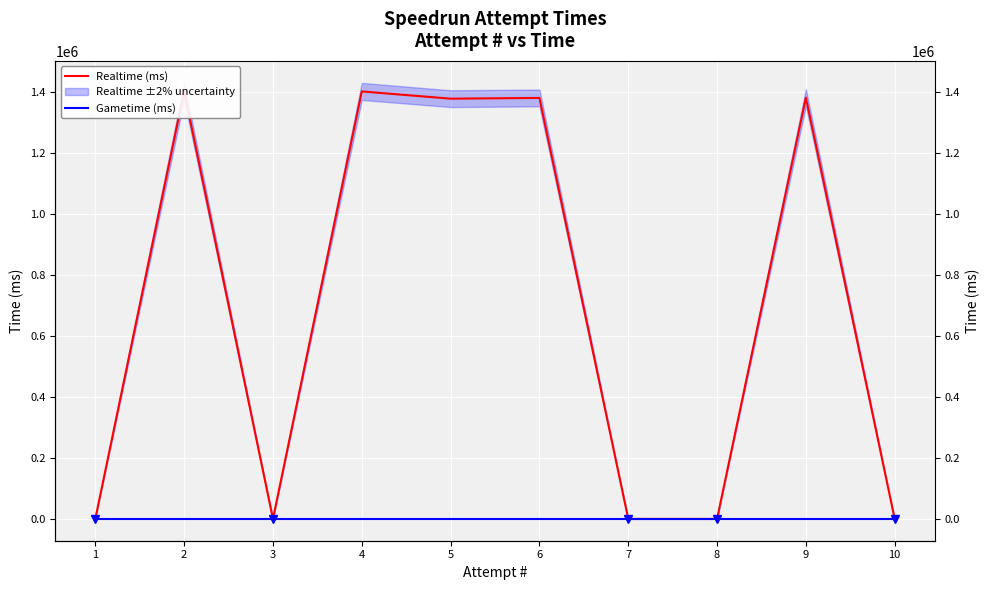

True or false: Gametime (ms) and Realtime (ms) cross at least once.

False